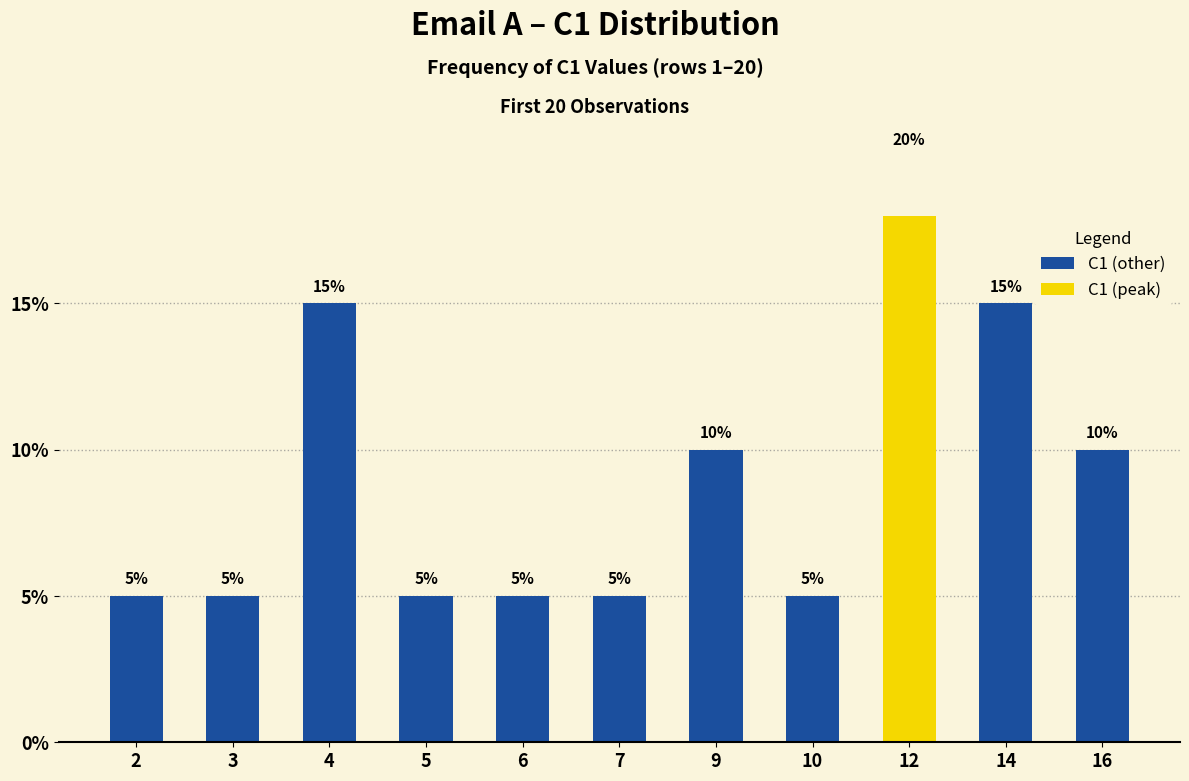

The value of C2 at 18 is 25. True or false?

False